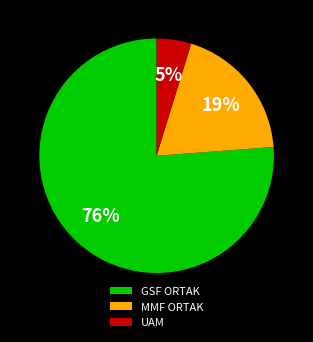

Which slice is the largest?

GSF ORTAK